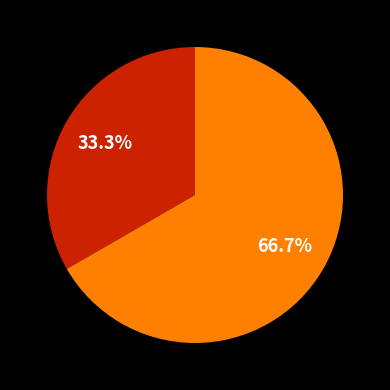

Does any single category account for the majority?

Yes